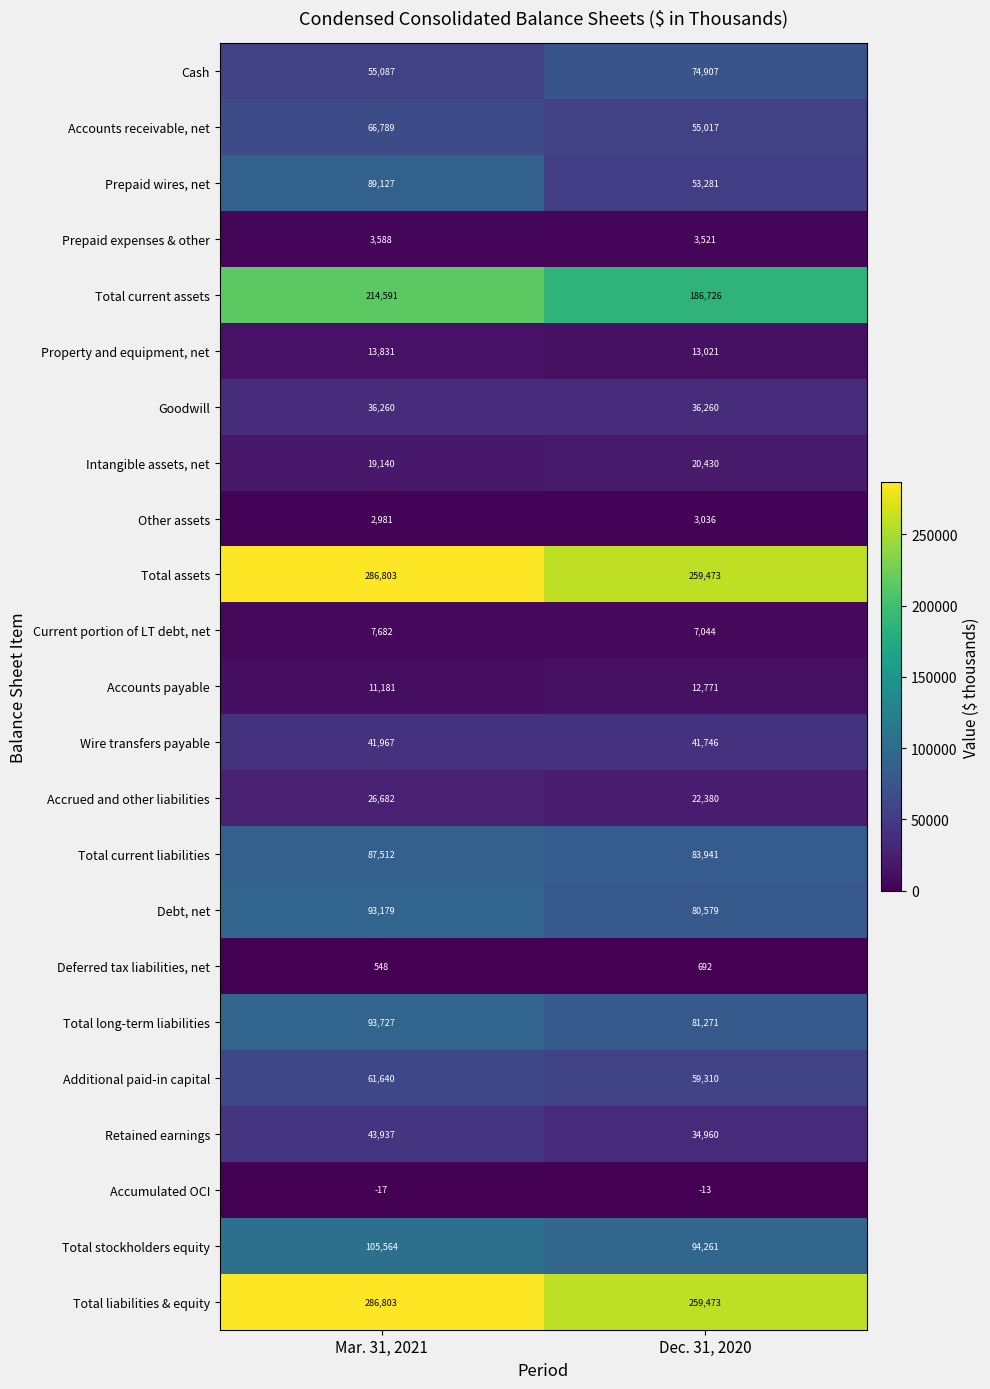

What is the sum of all Total current assets values?

401317